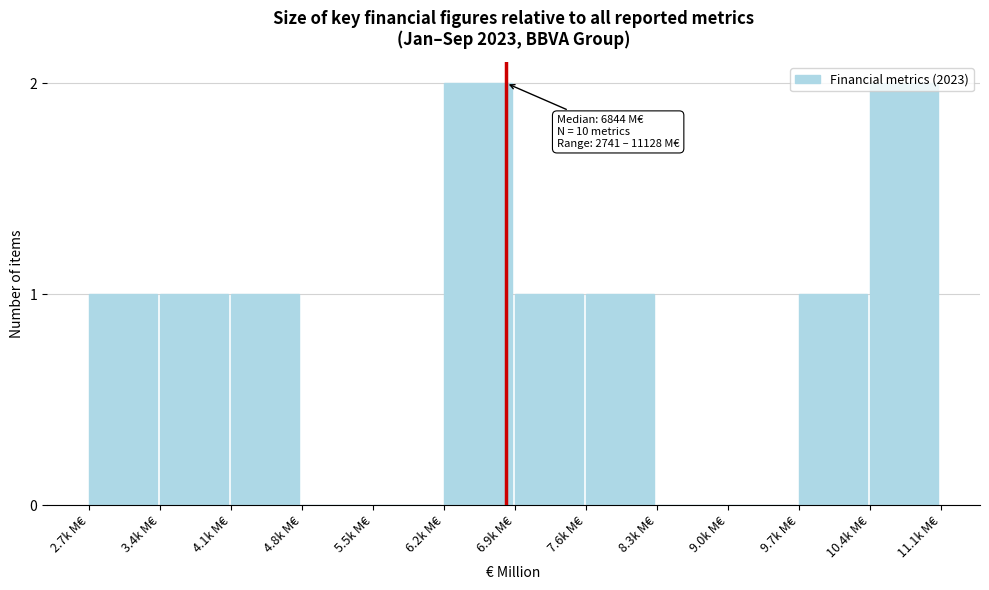

The value at 4.8k M€ is 0. True or false?

True